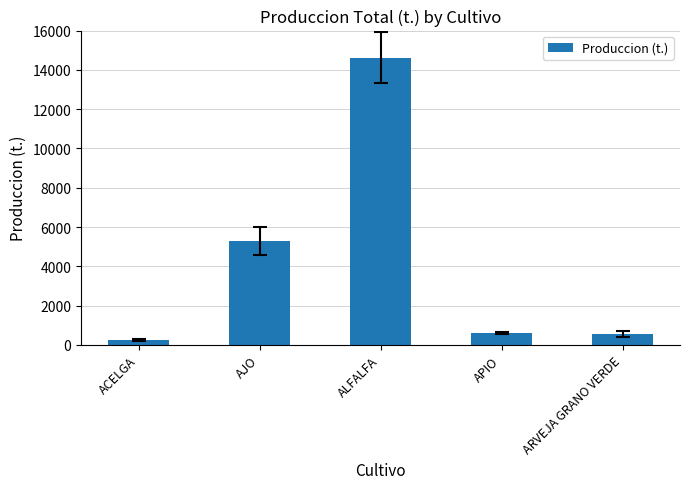

What is the sum of all values?

21348.5